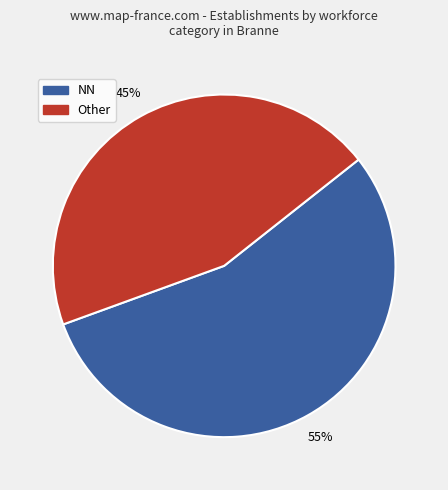

How many slices are in this pie chart?

2